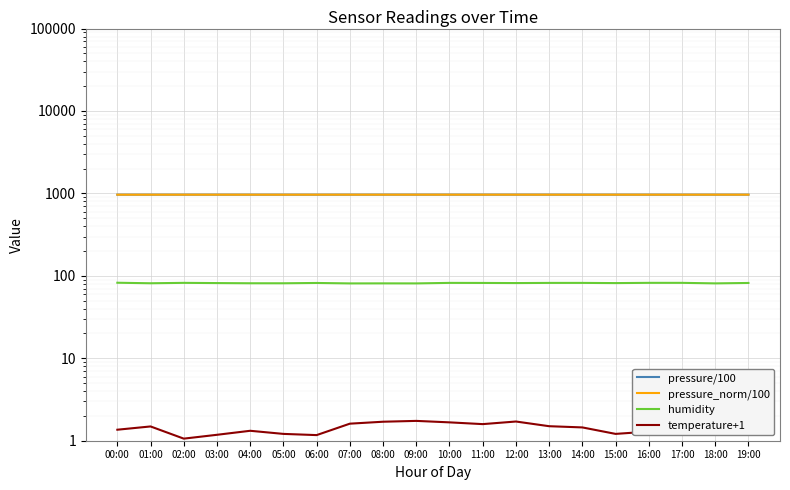

List the series in order of their peak value, lowest first.

temperature+1, humidity, pressure/100, pressure_norm/100